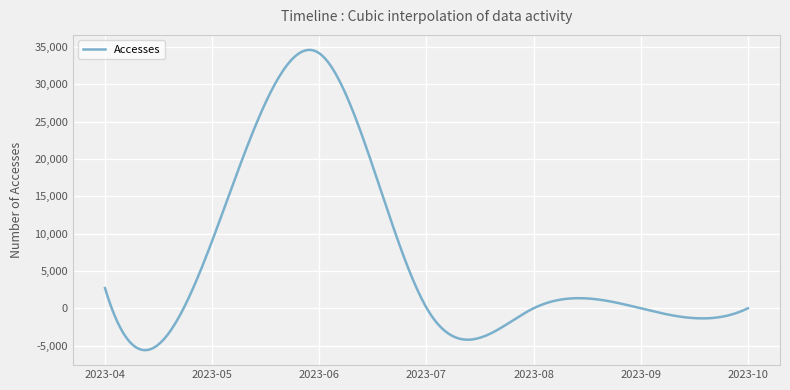

What is the difference between the maximum and minimum values?

40188.9